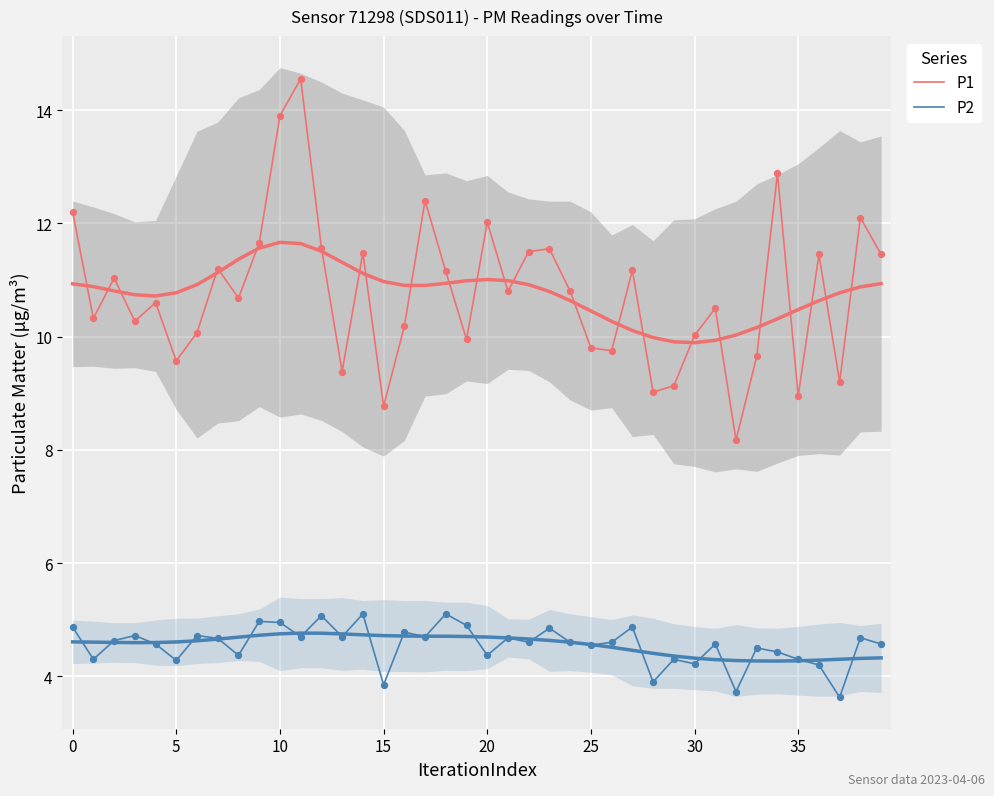

Which series reaches the minimum Y coordinate?

P2